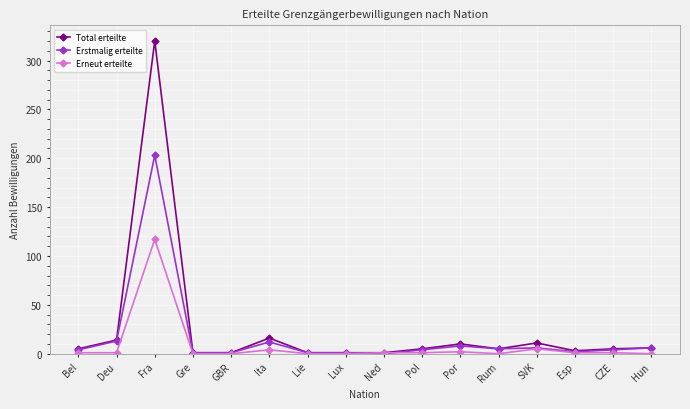

Which series ends up on top after the final intersection of Erstmalig erteilte and Erneut erteilte?

Erstmalig erteilte